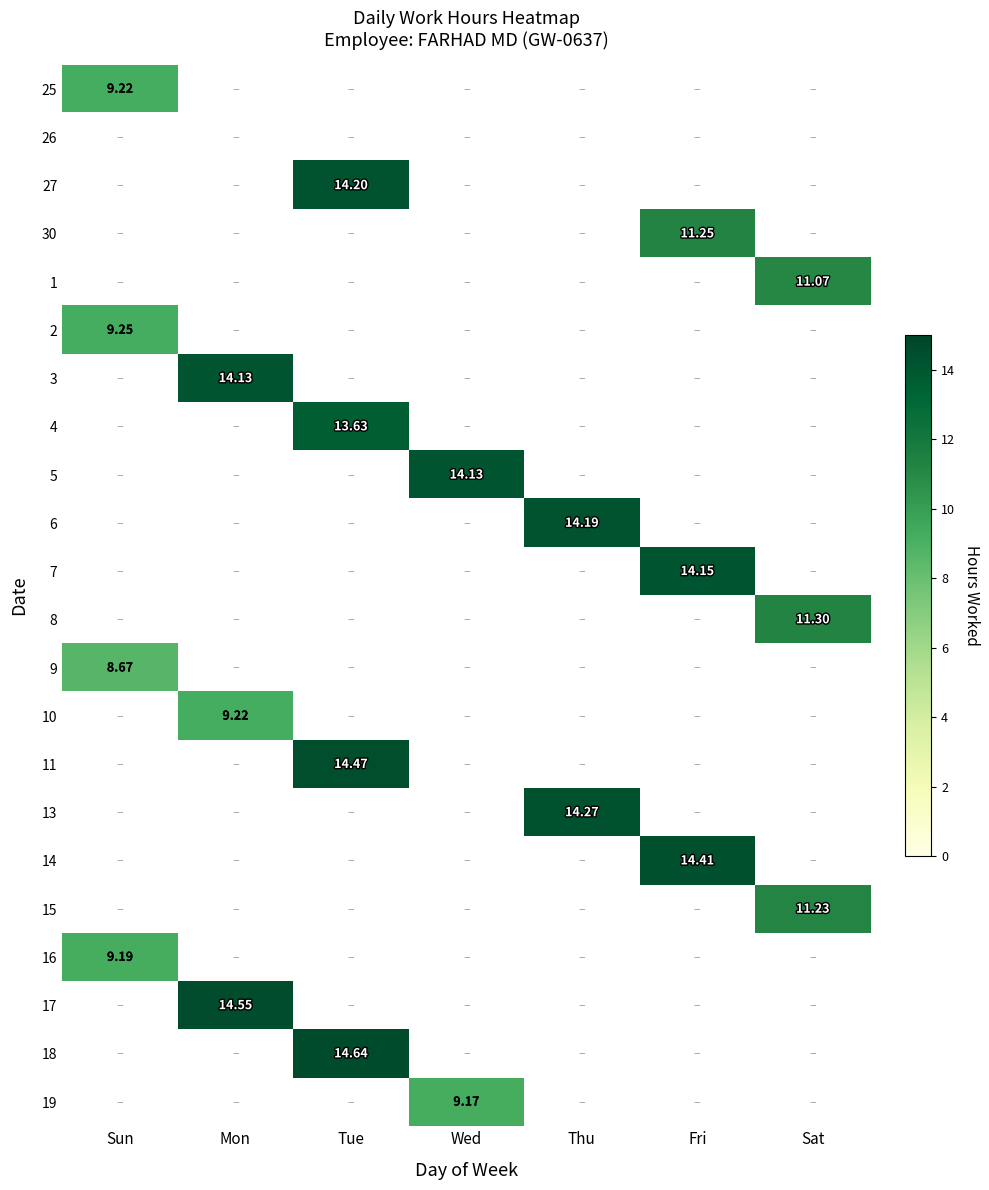

Which category has the lowest value across all series?

Sun